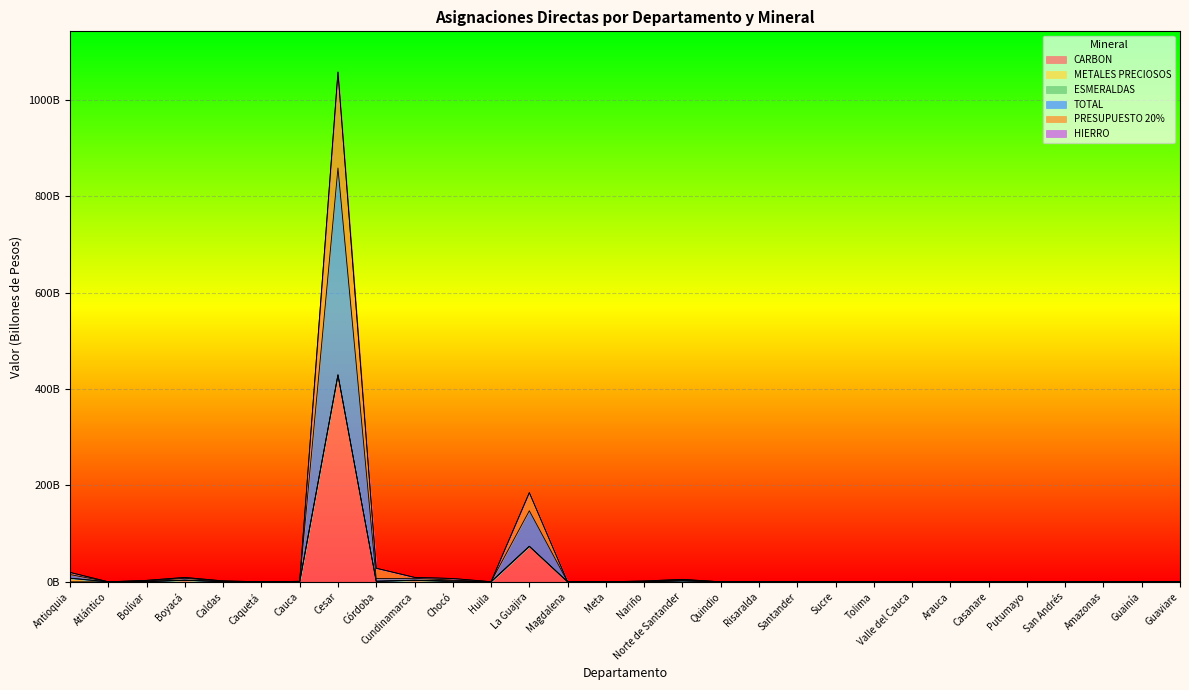

What position from the left is Santander?

20